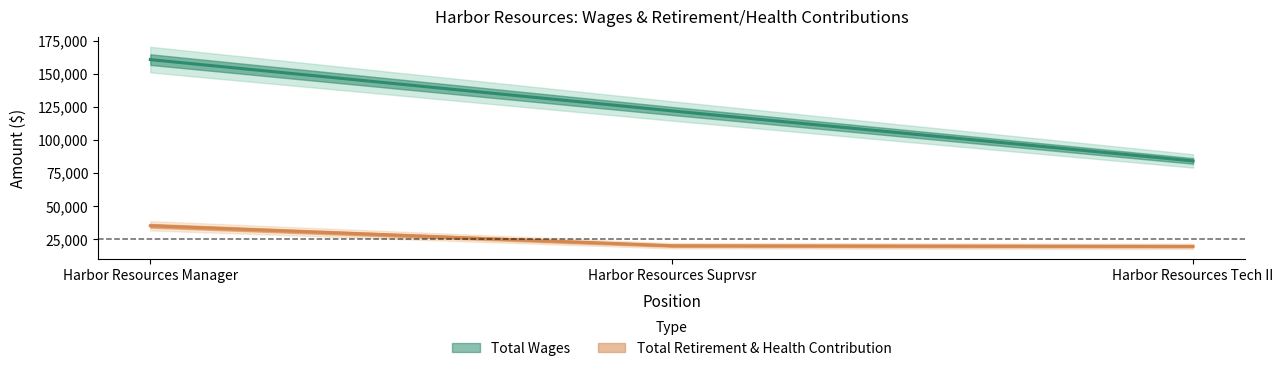

At which category is the sum across all series the highest?

Harbor Resources Manager